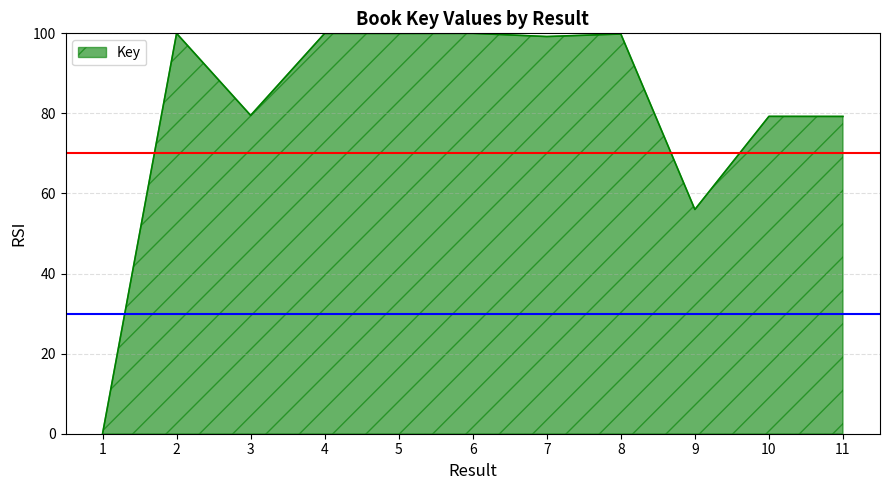

Where is the data nearest to the value 50?

9